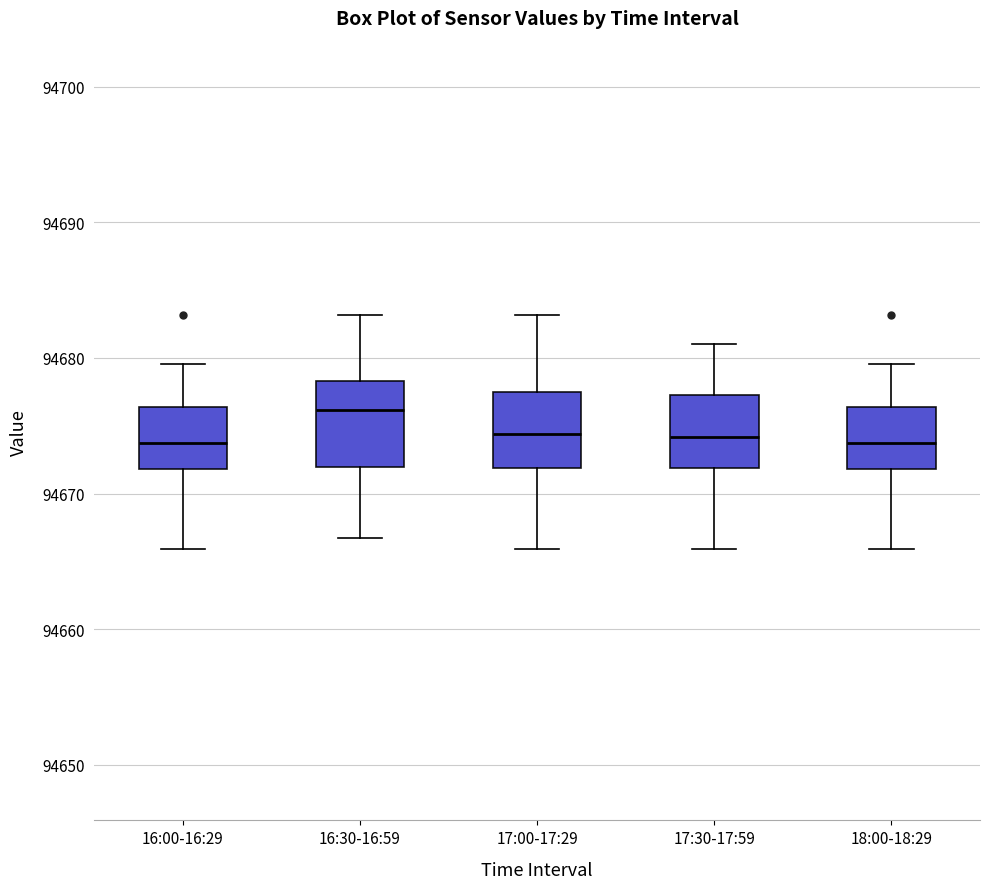

Which box's median line is the highest?

16:30-16:59